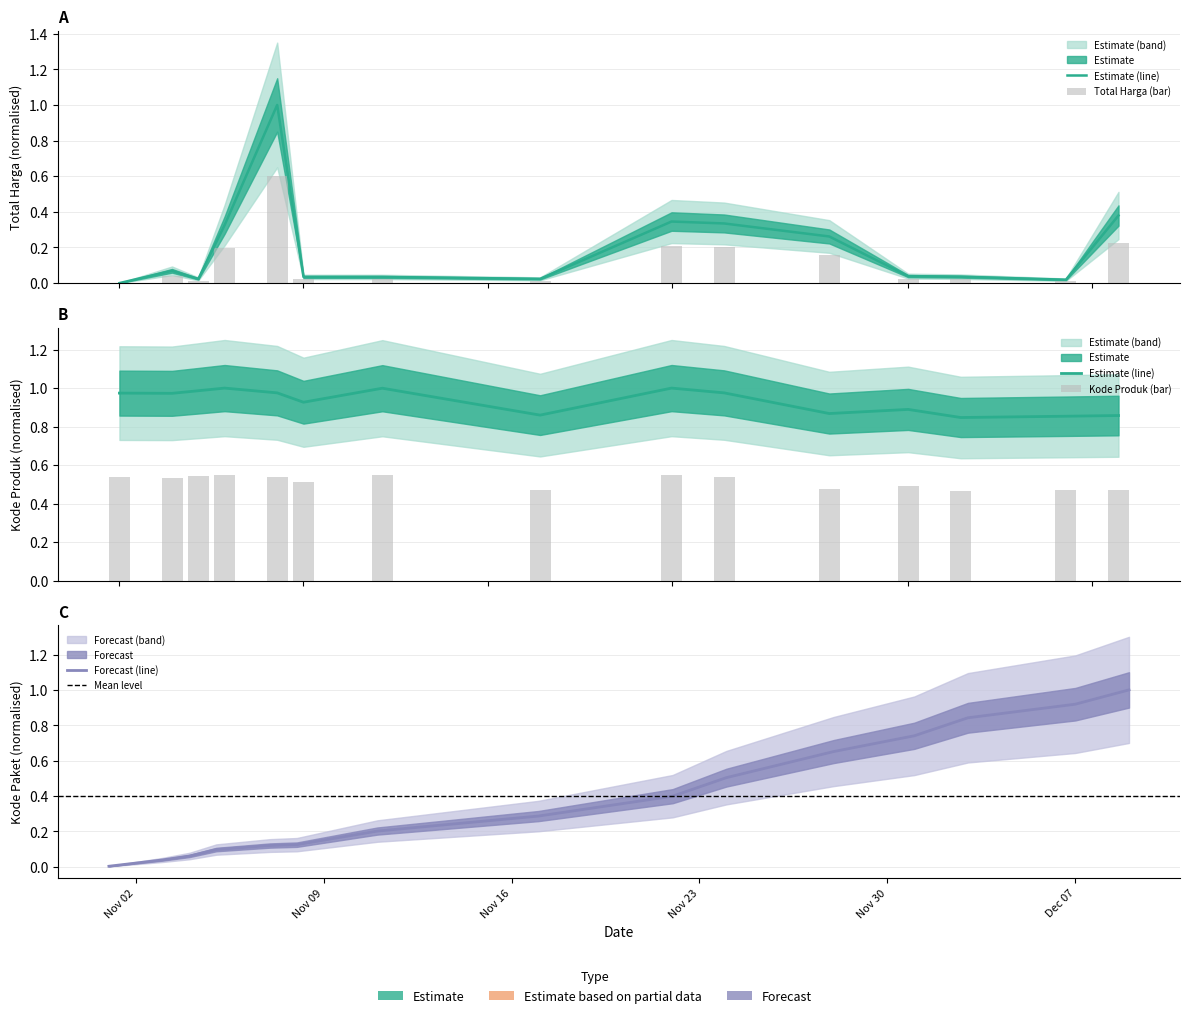

At which category is the sum across all series the highest?

2021-12-09